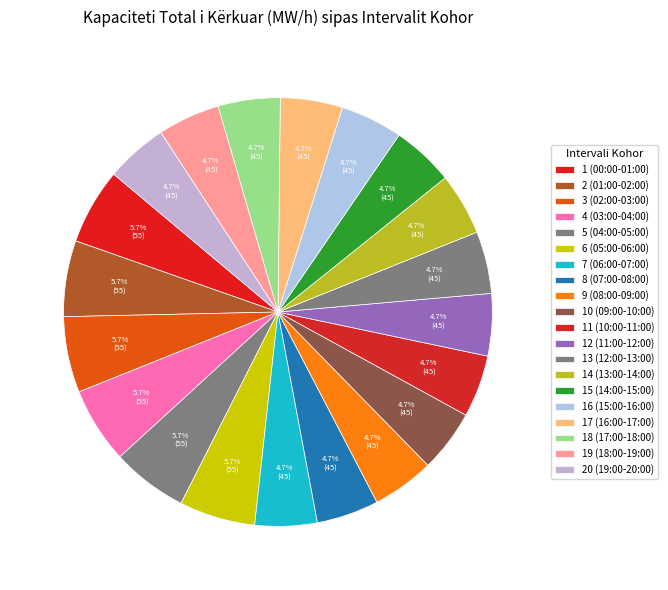

How many slices are in this pie chart?

20